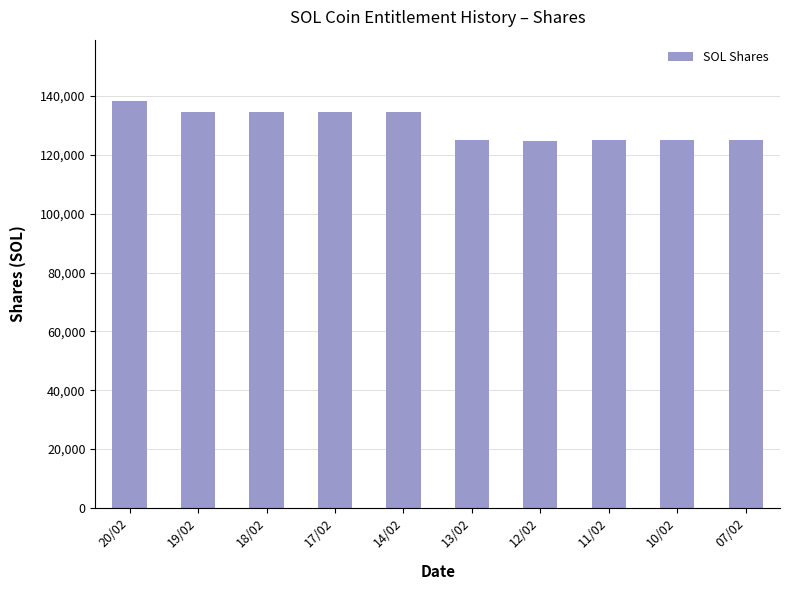

What is the change in value from 20/02 to 07/02?

-13473.7